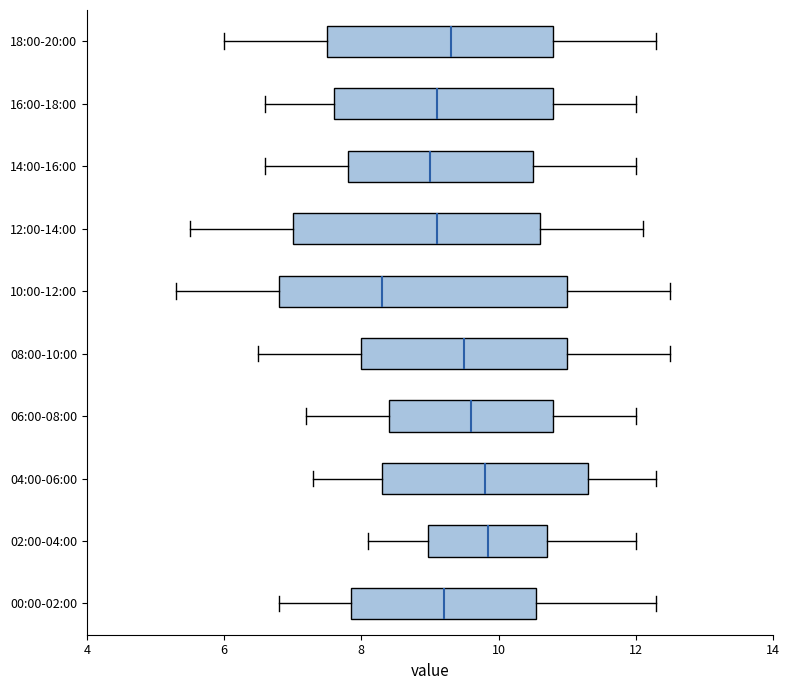

Reading bottom to top, transcribe this box plot: for each box, give where its median line is, the range the box spans, and where its two whiskers end, as read against the x-axis. The values are not printed on the chart, so give them approximately, as read against the axis.

00:00-02:00: median 9.2, box 7.8 to 10.6, whiskers 6.8 to 12.4
02:00-04:00: median 9.8, box 9.0 to 10.8, whiskers 8.2 to 12.0
04:00-06:00: median 9.8, box 8.4 to 11.4, whiskers 7.4 to 12.4
06:00-08:00: median 9.6, box 8.4 to 10.8, whiskers 7.2 to 12.0
08:00-10:00: median 9.6, box 8.0 to 11.0, whiskers 6.6 to 12.6
10:00-12:00: median 8.4, box 6.8 to 11.0, whiskers 5.4 to 12.6
12:00-14:00: median 9.2, box 7.0 to 10.6, whiskers 5.6 to 12.2
14:00-16:00: median 9.0, box 7.8 to 10.6, whiskers 6.6 to 12.0
16:00-18:00: median 9.2, box 7.6 to 10.8, whiskers 6.6 to 12.0
18:00-20:00: median 9.4, box 7.6 to 10.8, whiskers 6.0 to 12.4